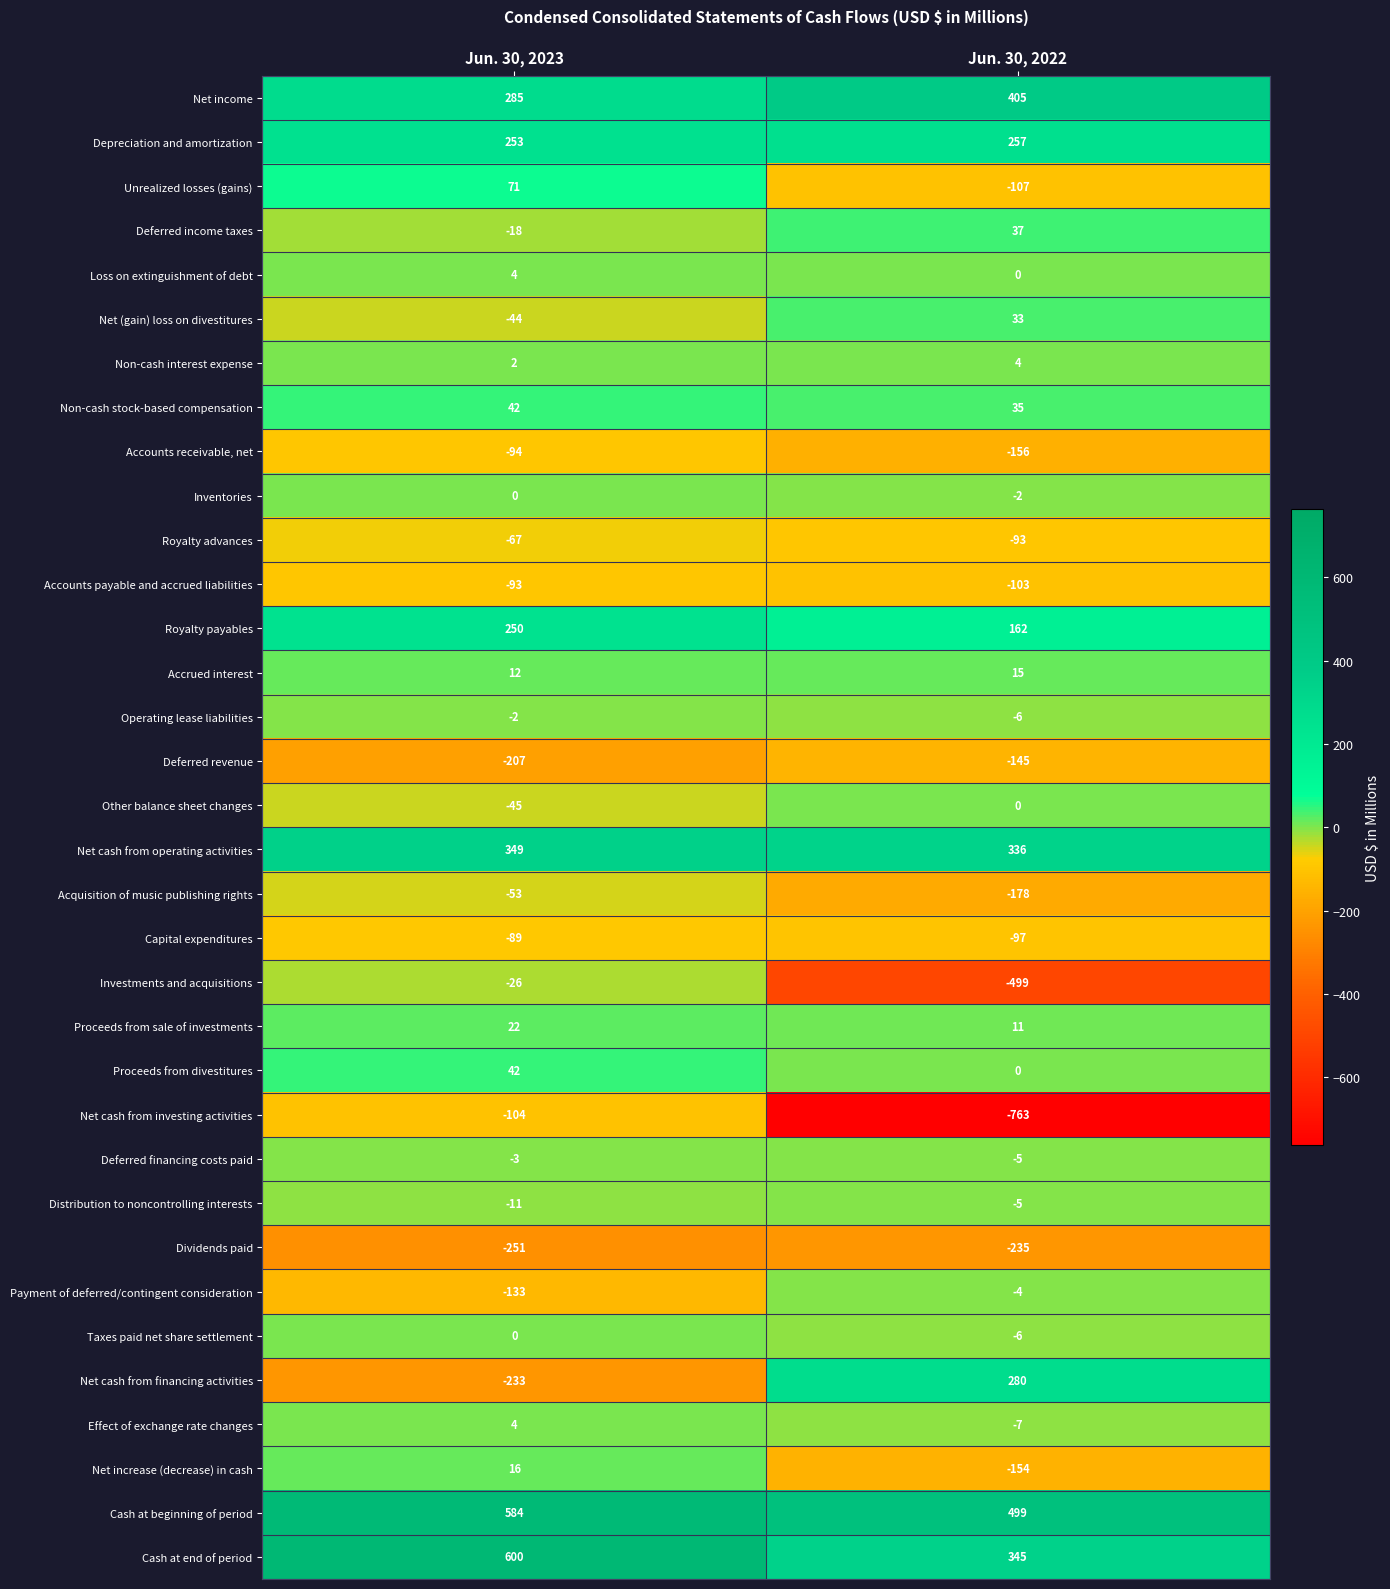

Which series changed the most between Jun. 30, 2023 and Jun. 30, 2022?

Net cash from investing activities